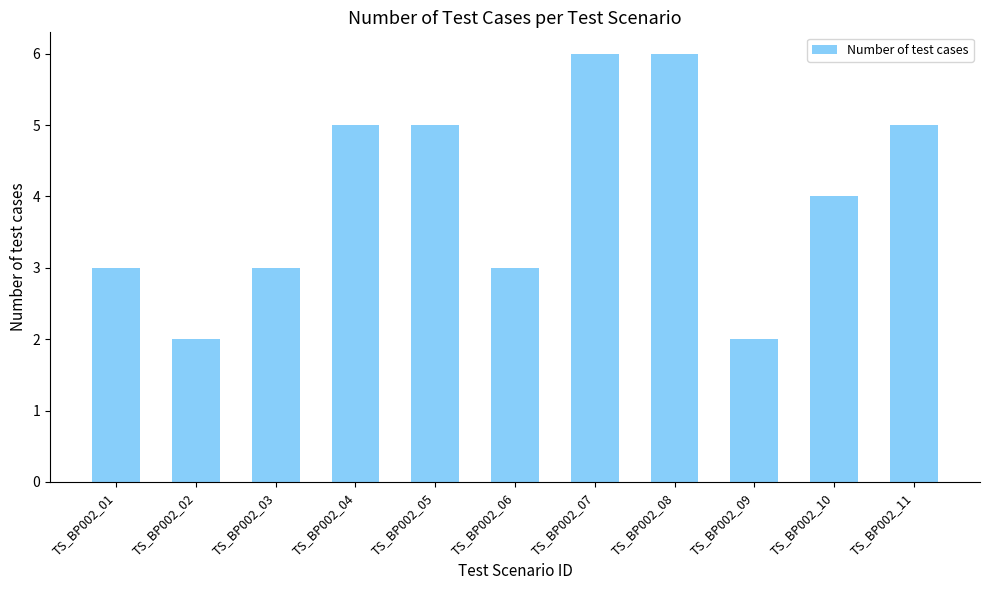

Between TS_BP002_01 and TS_BP002_04, which is larger?

TS_BP002_04